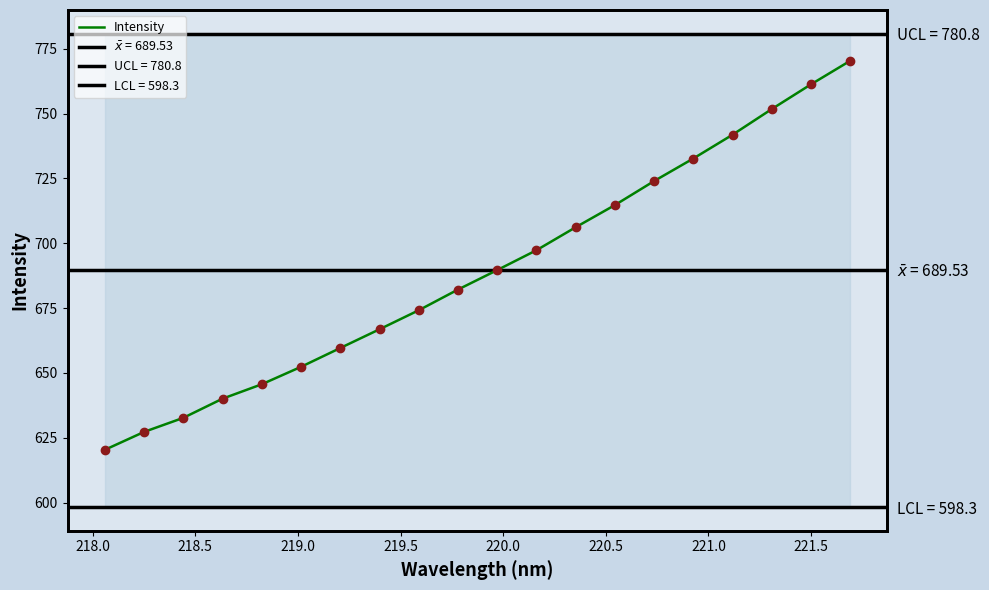

True or false: the data shows 399.0 at 18.

False